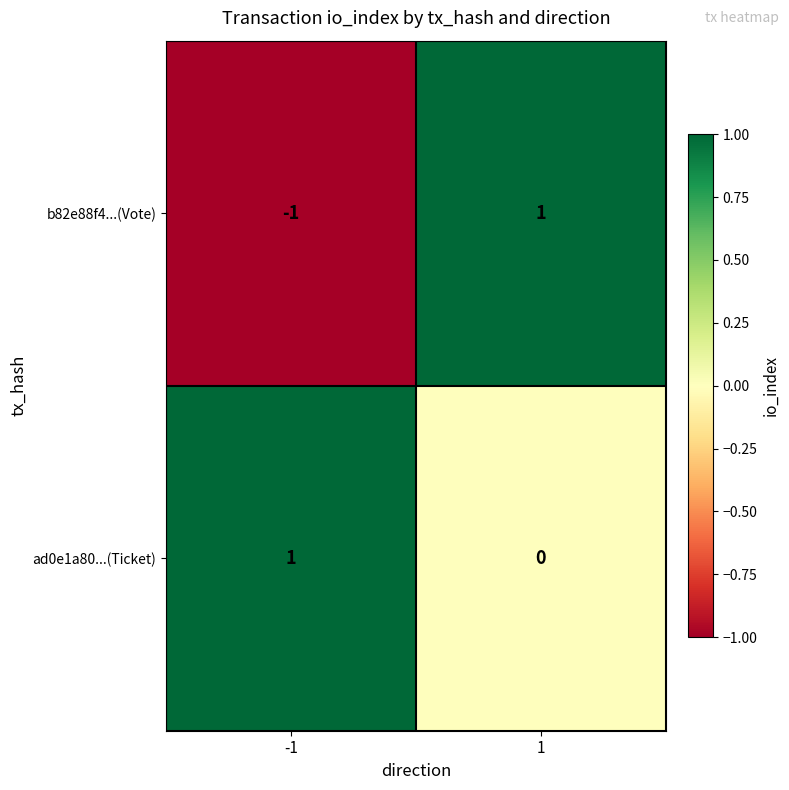

At 1, list the series in order from largest to smallest.

b82e88f4...(Vote), ad0e1a80...(Ticket)